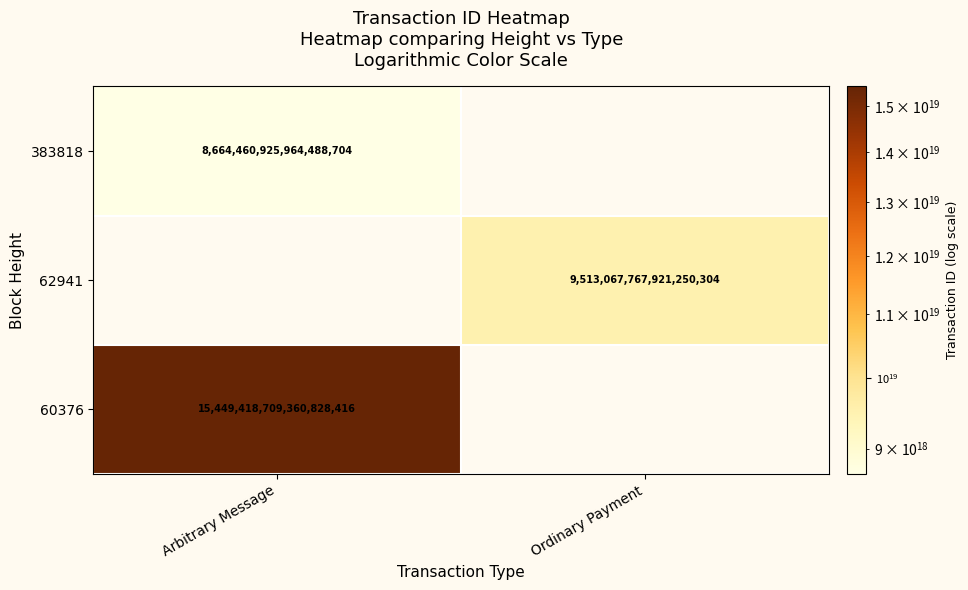

Is the value of 383818 at Arbitrary Message greater than the value of 62941 at Ordinary Payment?

No